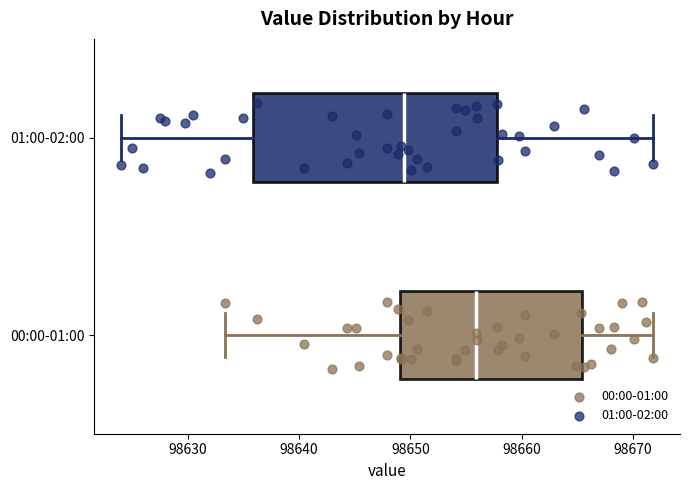

Where is the right edge of the box for 00:00-01:00 on the x-axis? The values are not printed on the chart, so give them approximately, as read against the axis.

98665